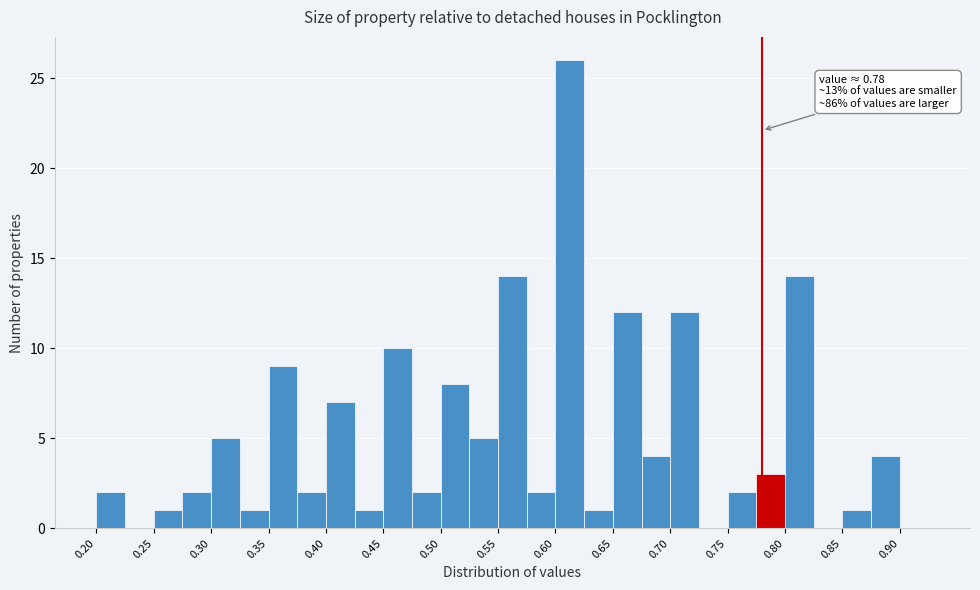

Over which range of the x-axis is the bar tallest?

0.600 to 0.625